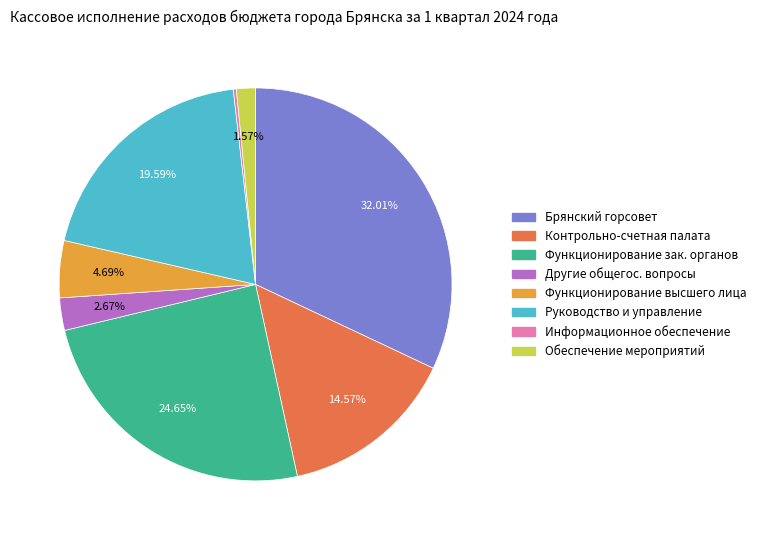

Is there a majority slice in this chart?

No